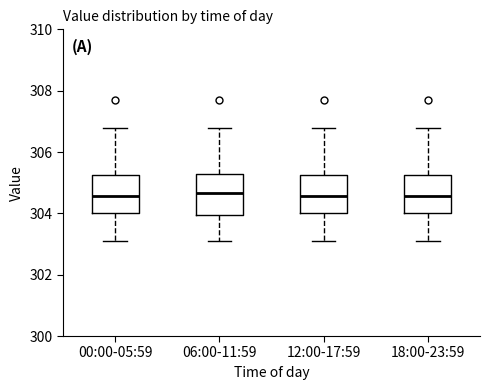

Where does the median line of the box for 00:00-05:59 sit on the y-axis? The values are not printed on the chart, so give them approximately, as read against the axis.

304.6